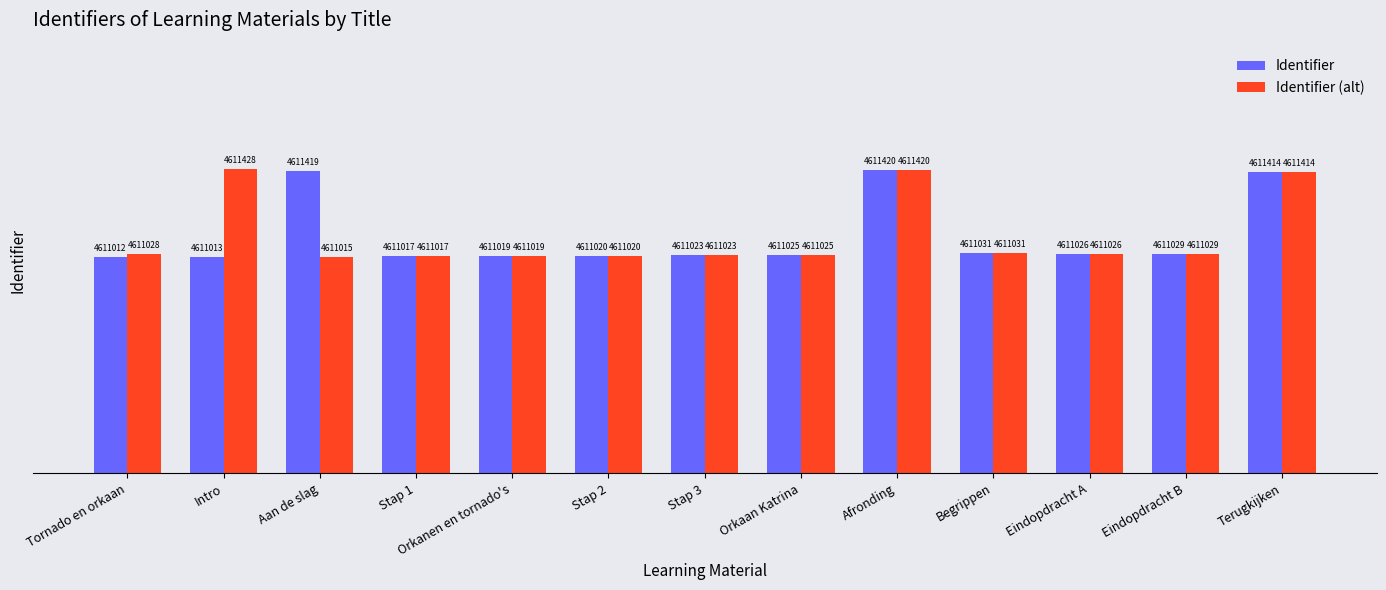

What is the minimum value shown in the chart?

4611012